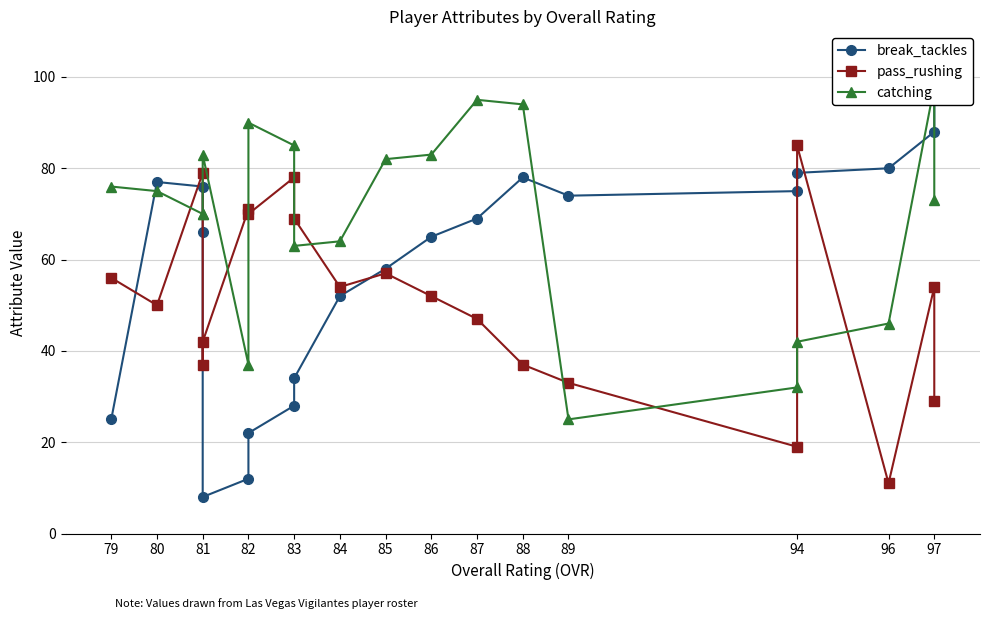

Count the number of categories in the chart.

20